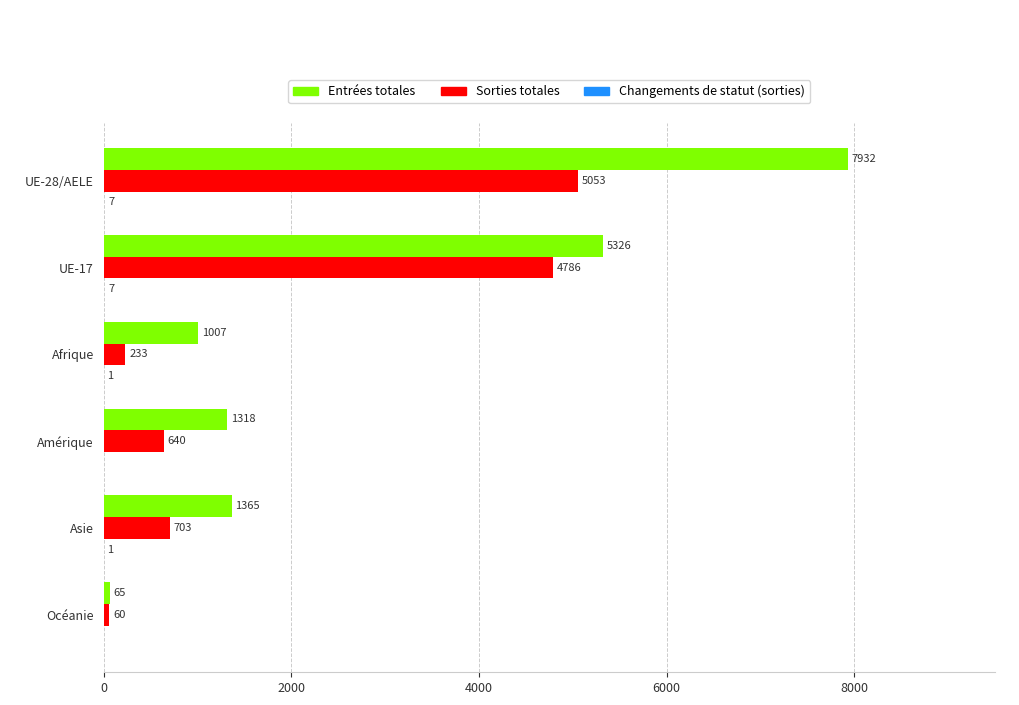

What is the maximum value for Entrées totales?

7932